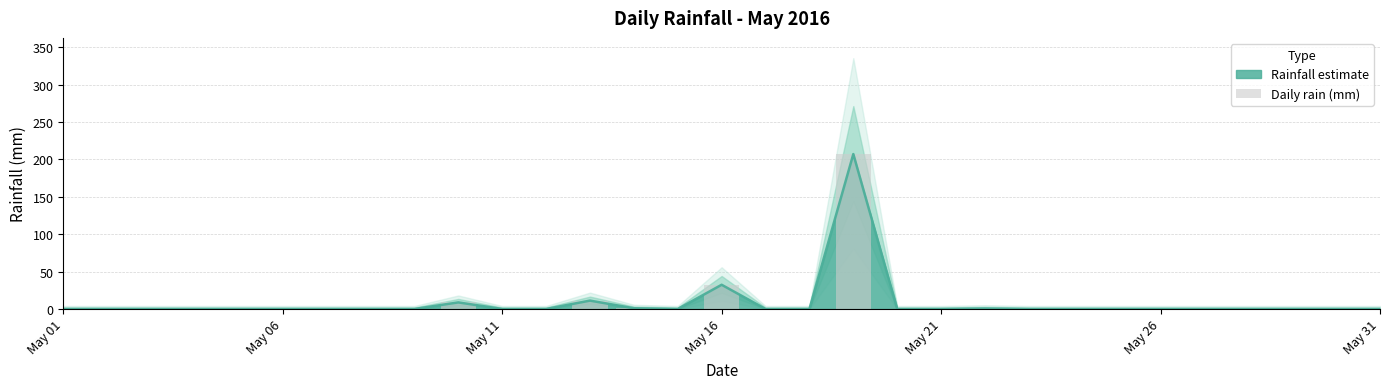

What is the maximum value for Rainfall estimate?

207.2